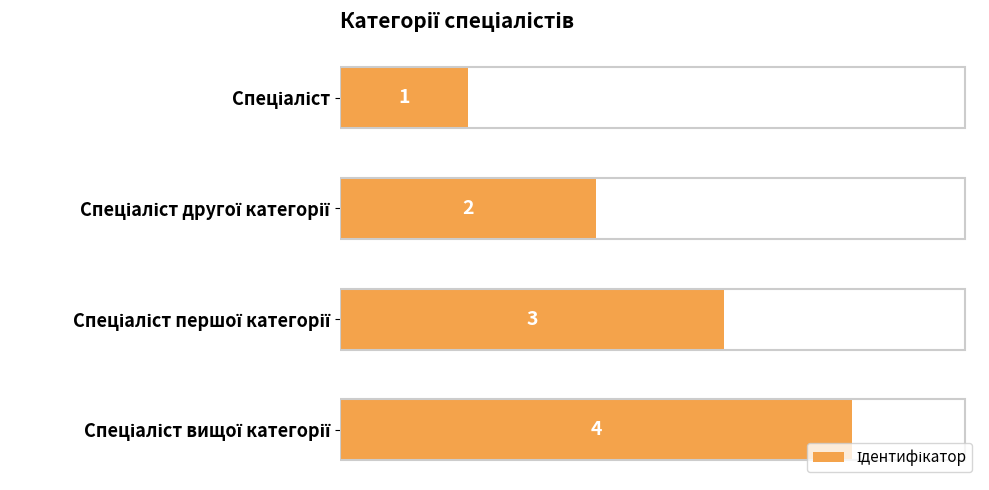

Count the values in the range 2 to 4.

3